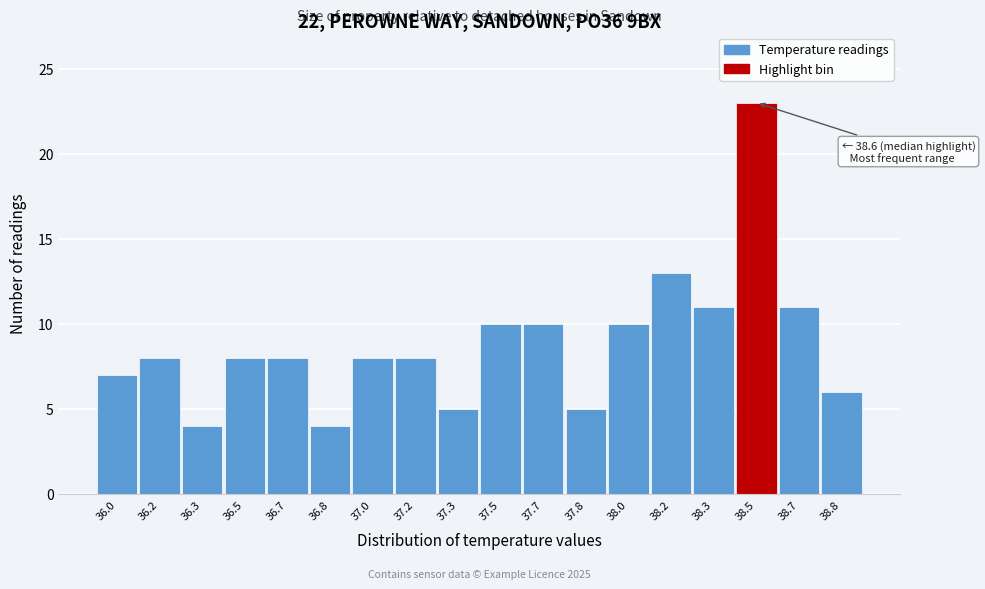

Reading right to left, what are all the values shown in this chart?

6	11	23	11	13	10	5	10	10	5	8	8	4	8	8	4	8	7